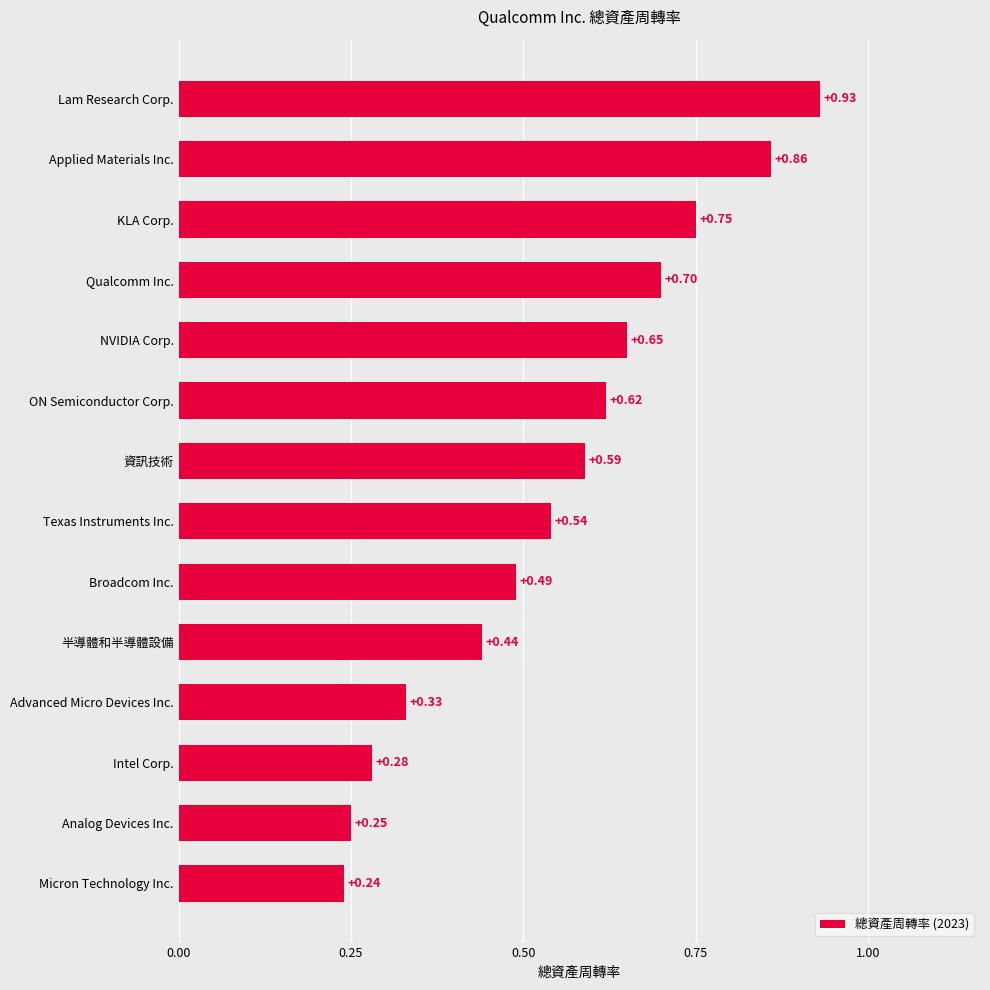

Which category has the highest value across all series?

Lam Research Corp.